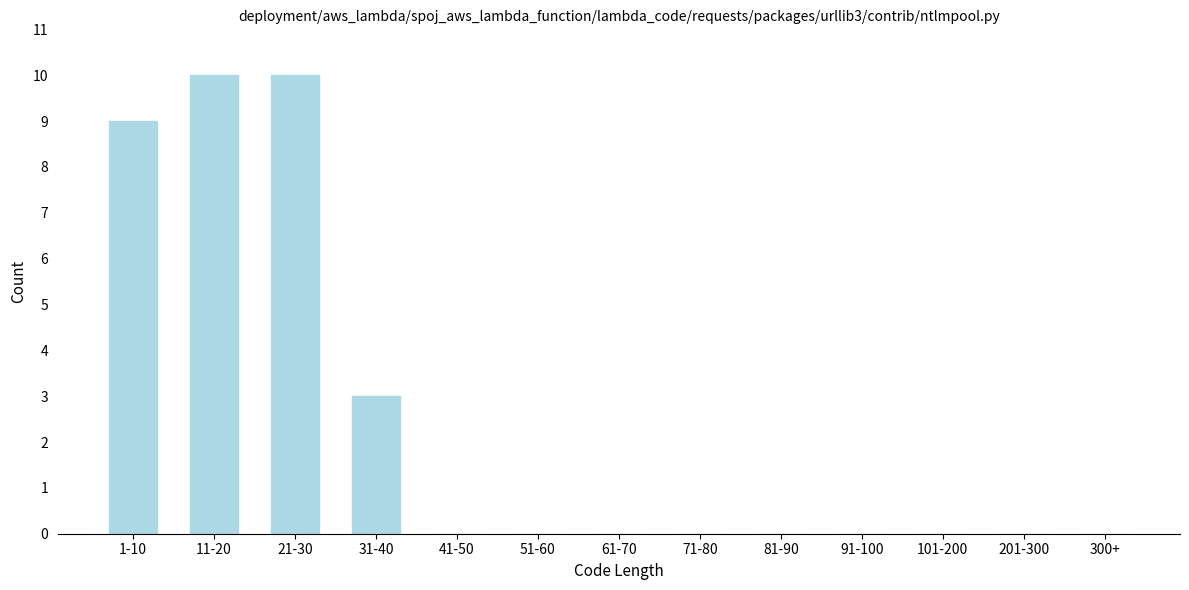

Reading left to right, transcribe all the data shown in this chart.

1-10=9	11-20=10	21-30=10	31-40=3	41-50=0	51-60=0	61-70=0	71-80=0	81-90=0	91-100=0	101-200=0	201-300=0	300+=0